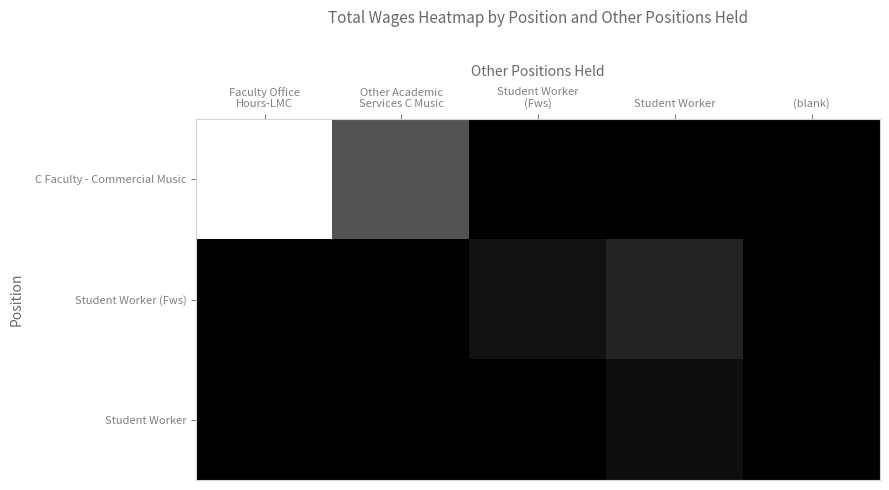

Which has a higher value, Other Academic
Services C Music or Student Worker?

Other Academic
Services C Music